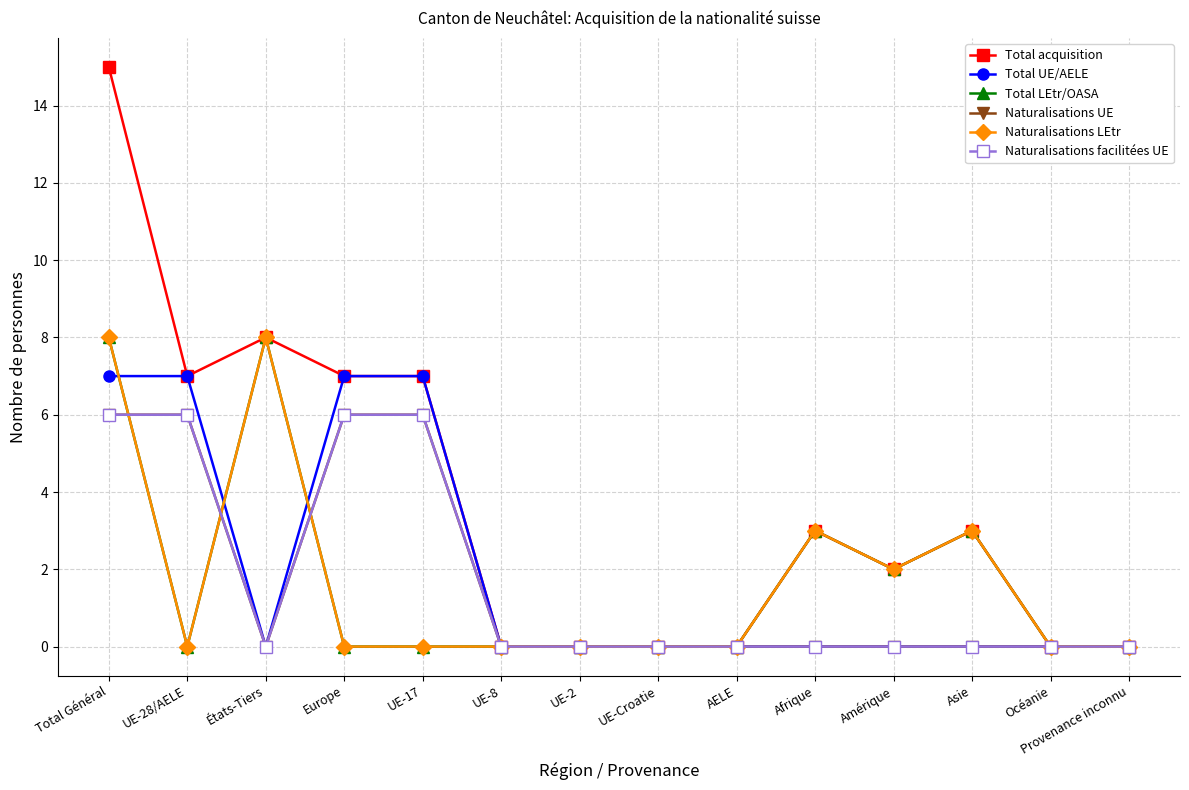

Does the chart display data point markers on the line(s)?

Yes